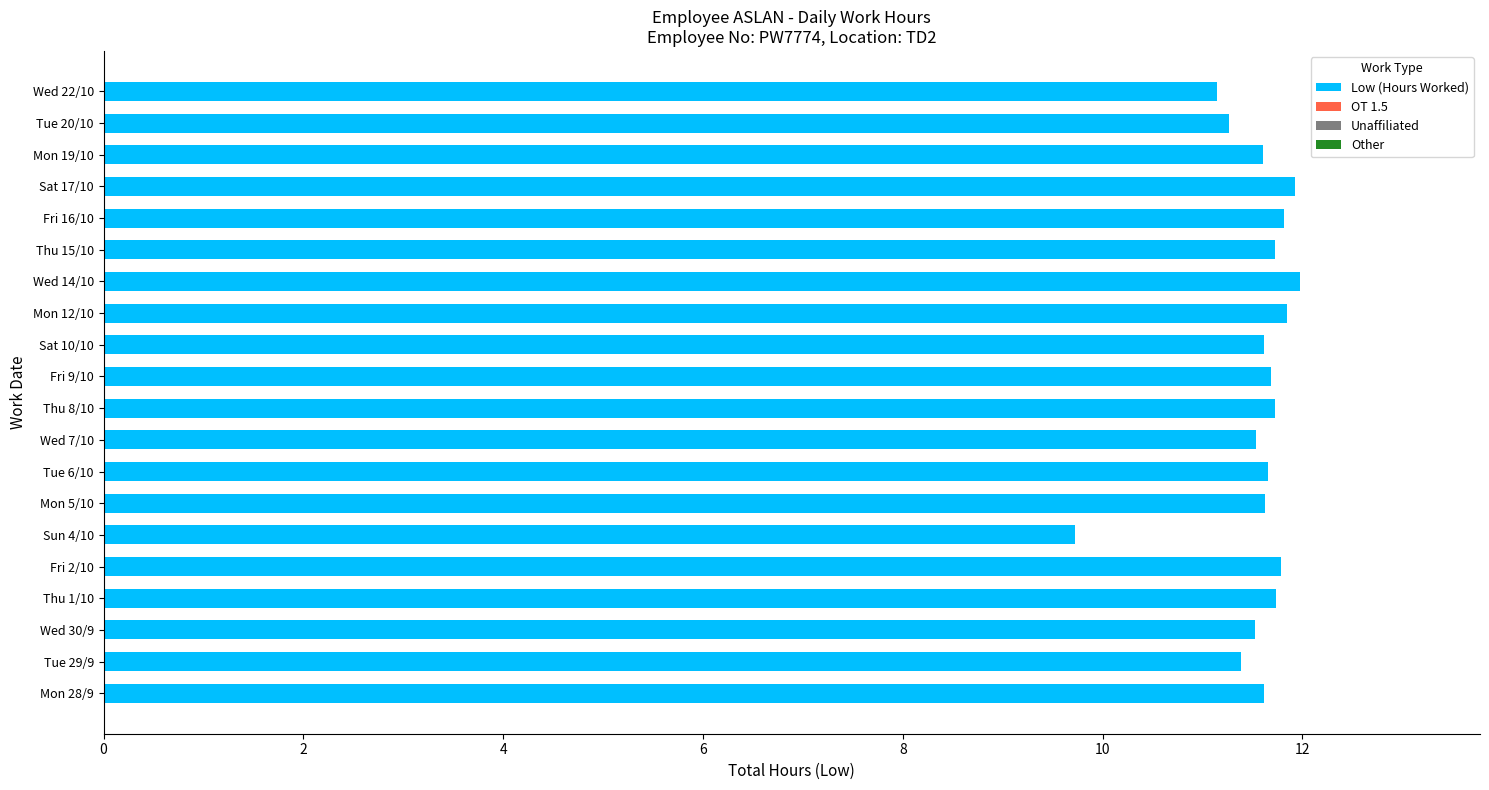

What is the maximum value shown in the chart?

12.0